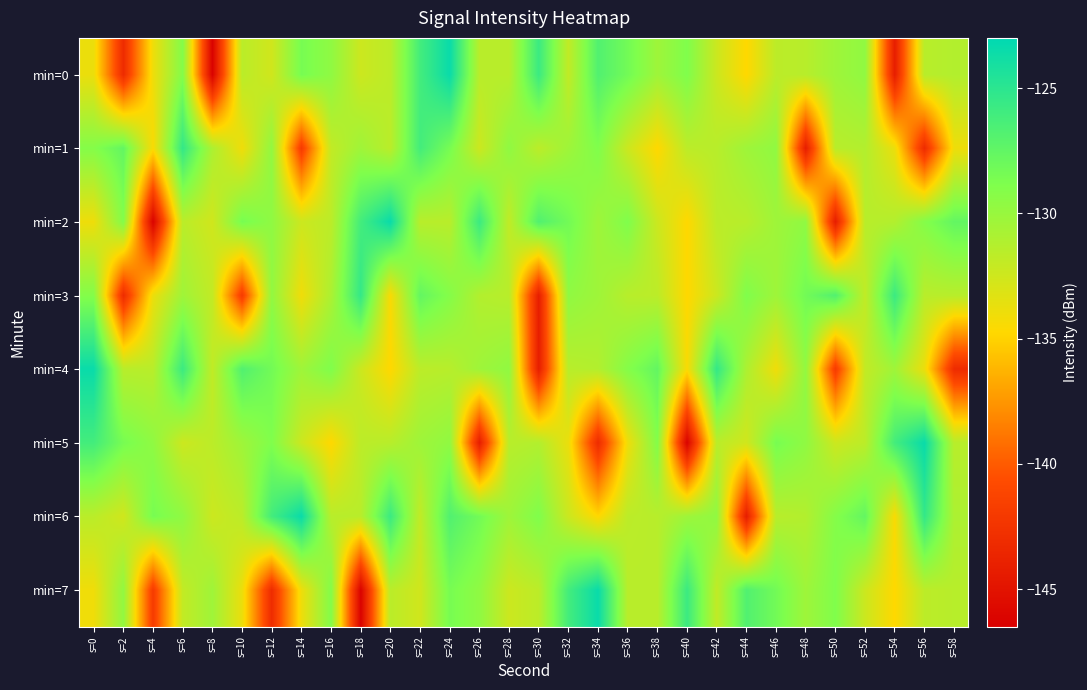

At which category is the sum across all series the highest?

s=24